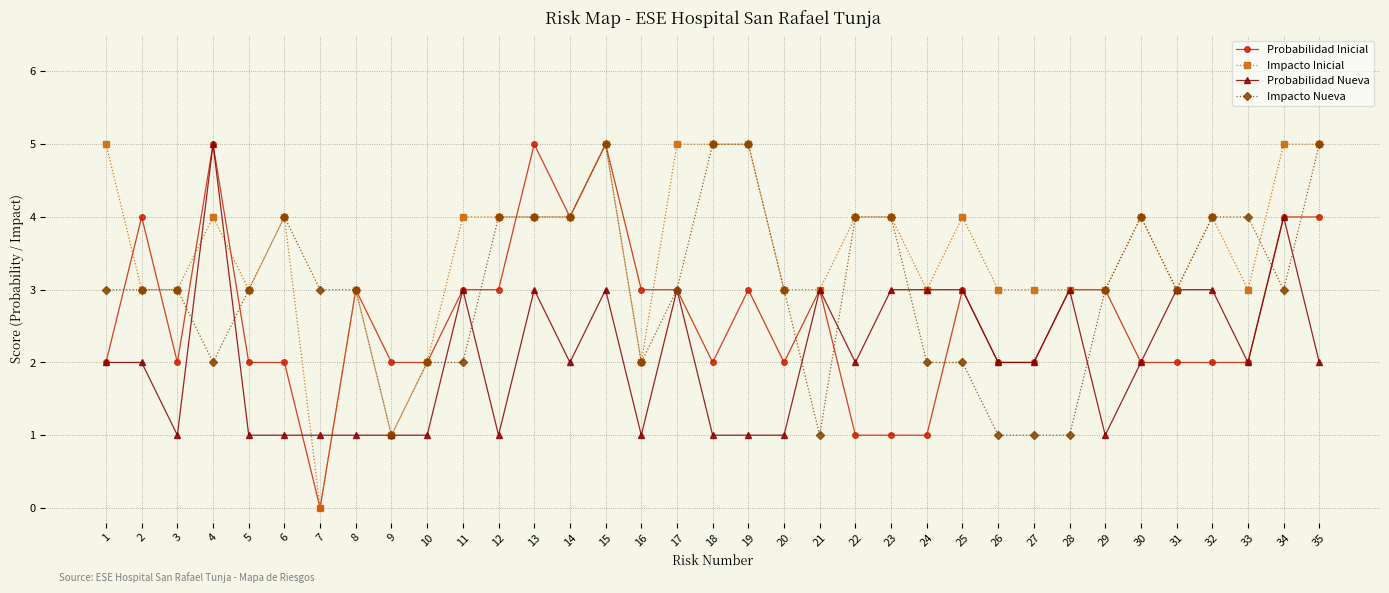

The value of Probabilidad Inicial at 19 is 2. True or false?

False